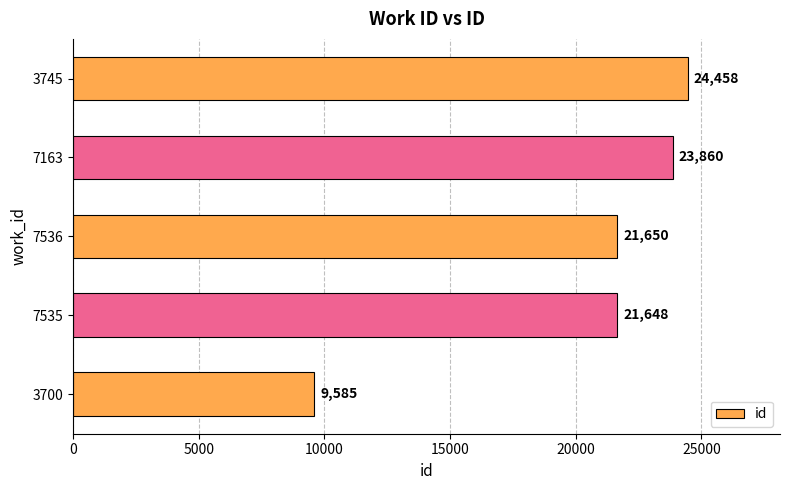

List the labels in order of value, largest first.

3745, 7163, 7536, 7535, 3700